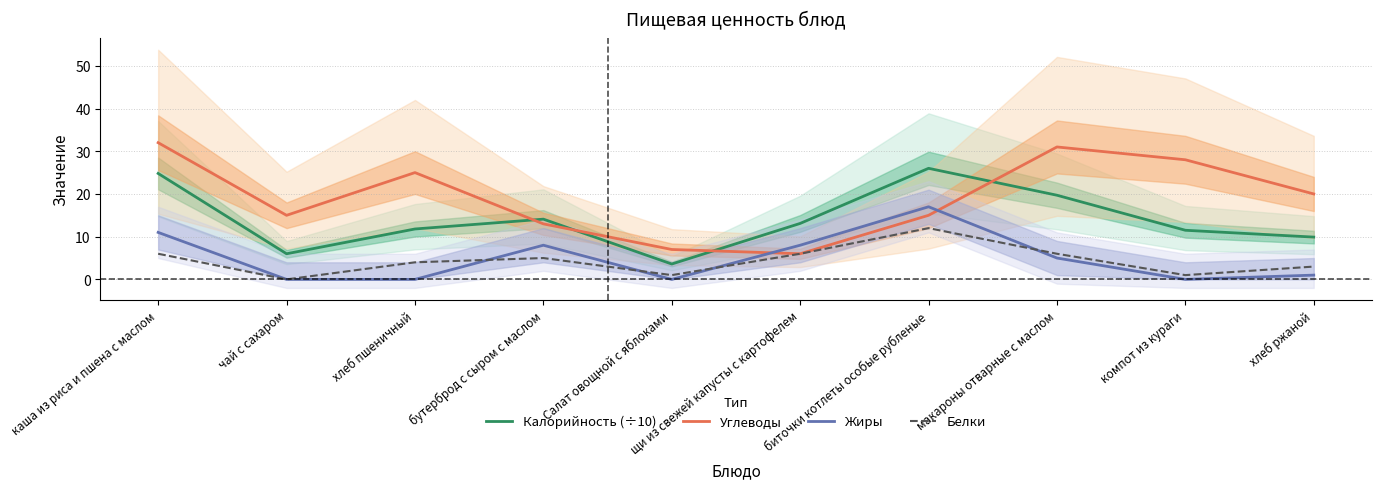

Reading right to left, transcribe all the data shown in this chart.

Калорийность (÷10): 9.9	11.5	19.7	26.0	13.1	3.6	14.1	11.8	6.0	24.8
Углеводы: 20.0	28.0	31.0	15.0	6.0	7.0	13.0	25.0	15.0	32.0
Жиры: 1.0	0.0	5.0	17.0	8.0	0.0	8.0	0.0	0.0	11.0
Белки: 3.0	1.0	6.0	12.0	6.0	1.0	5.0	4.0	0.0	6.0